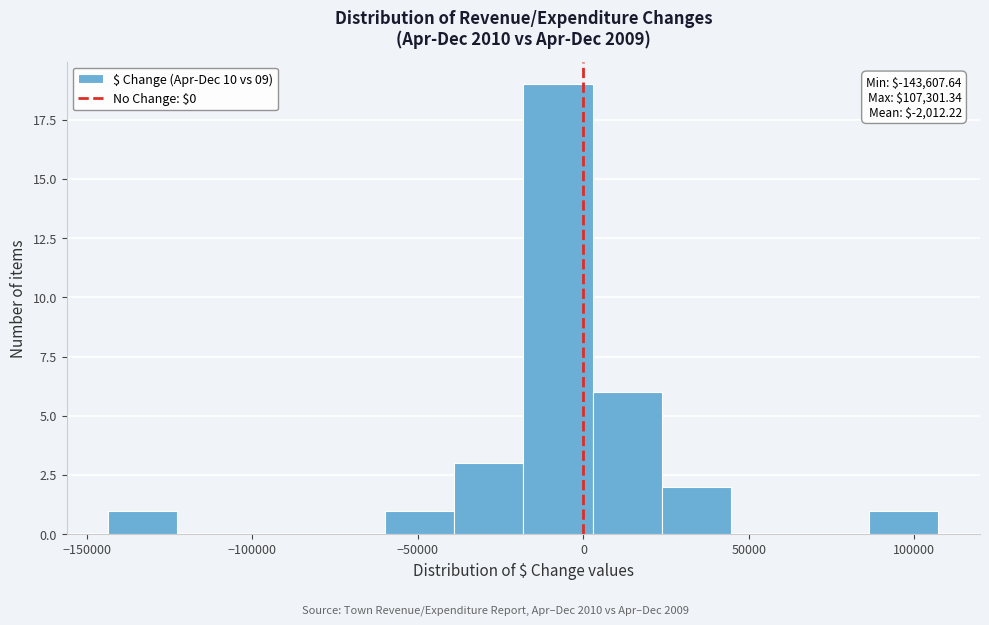

Over which range of the x-axis is the bar tallest?

-20000 to 5000